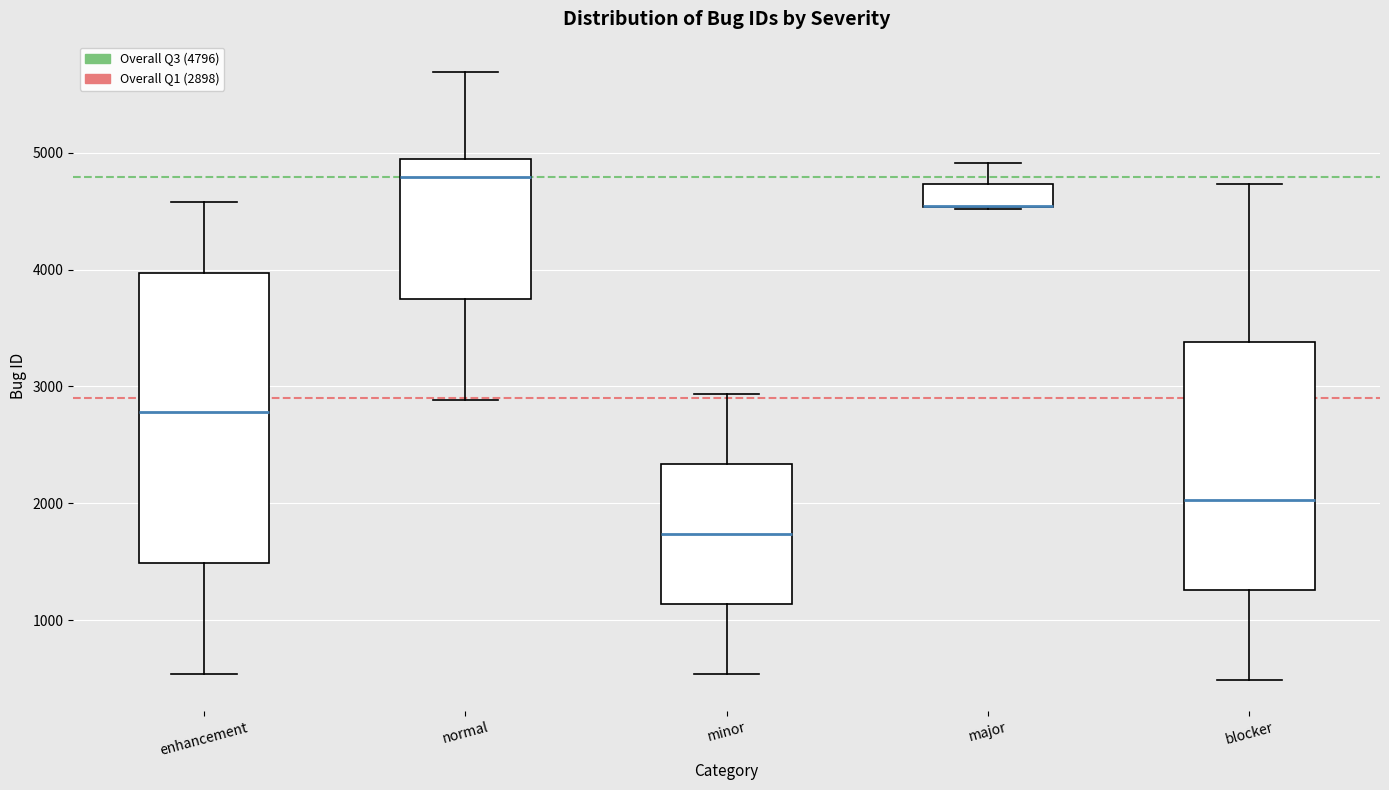

Reading left to right, transcribe this box plot: for each box, give where its median line is, the range the box spans, and where its two whiskers end, as read against the y-axis. The values are not printed on the chart, so give them approximately, as read against the axis.

enhancement: median 2800, box 1500 to 4000, whiskers 500 to 4600
normal: median 4800, box 3800 to 4900, whiskers 2900 to 5700
minor: median 1700, box 1100 to 2300, whiskers 500 to 2900
major: median 4500 (drawn on the box's lower edge), box 4500 to 4700, whiskers 4500 to 4900
blocker: median 2000, box 1300 to 3400, whiskers 500 to 4700